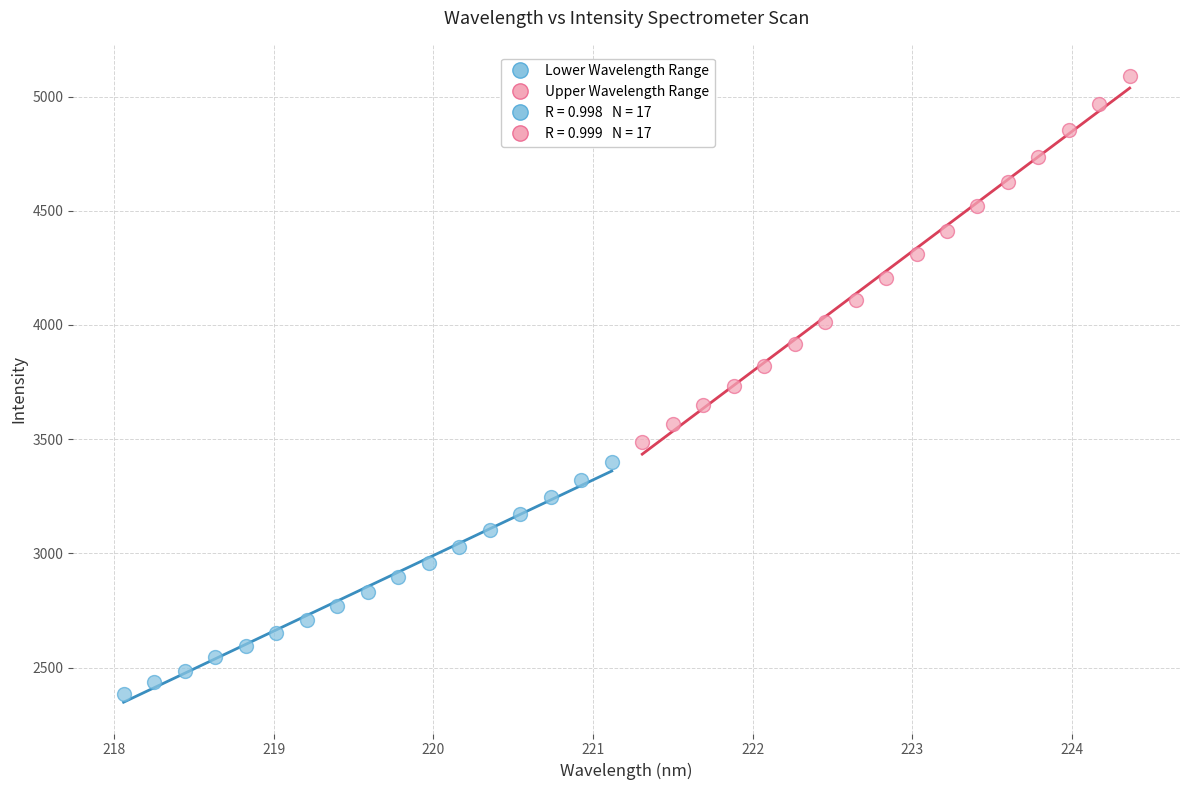

Which series contains the lowest Y value?

Lower Wavelength Range